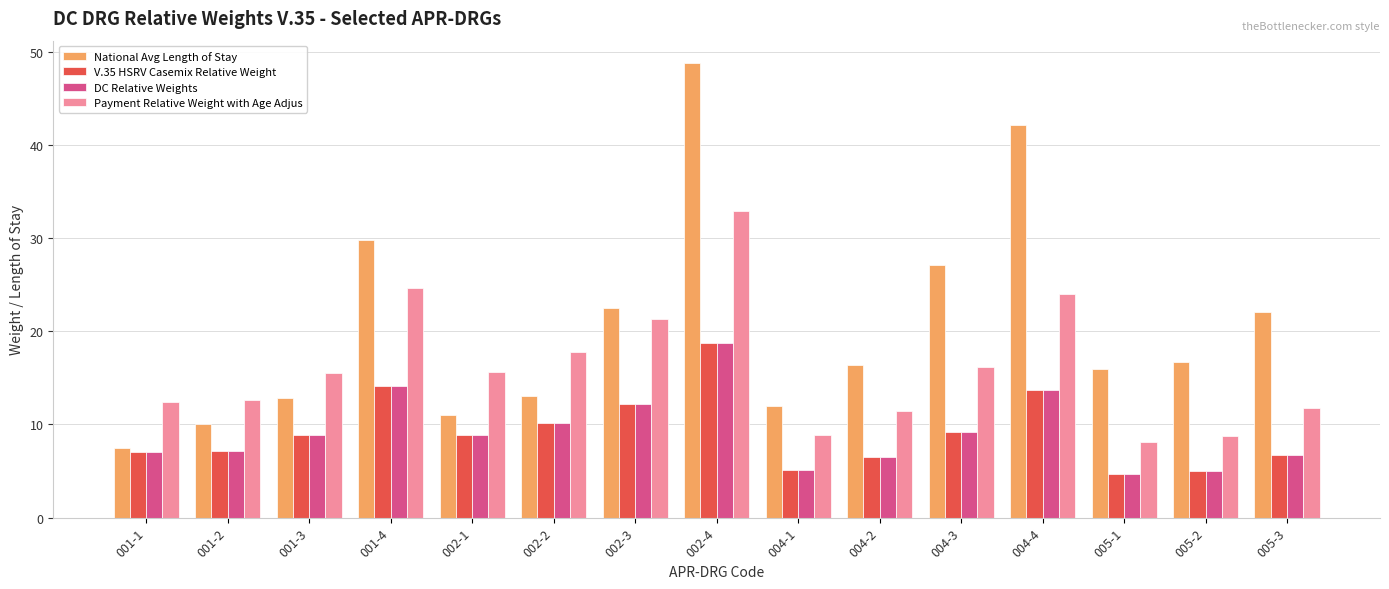

Between 001-4 and 005-2, which series saw the biggest shift?

Payment Relative Weight with Age Adjus